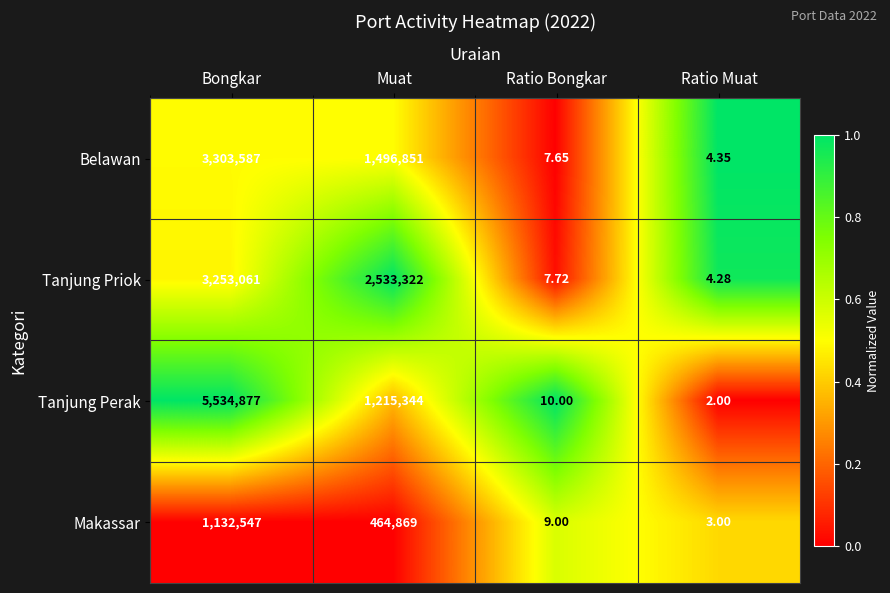

Which series changed the most between Bongkar and Ratio Bongkar?

Tanjung Perak